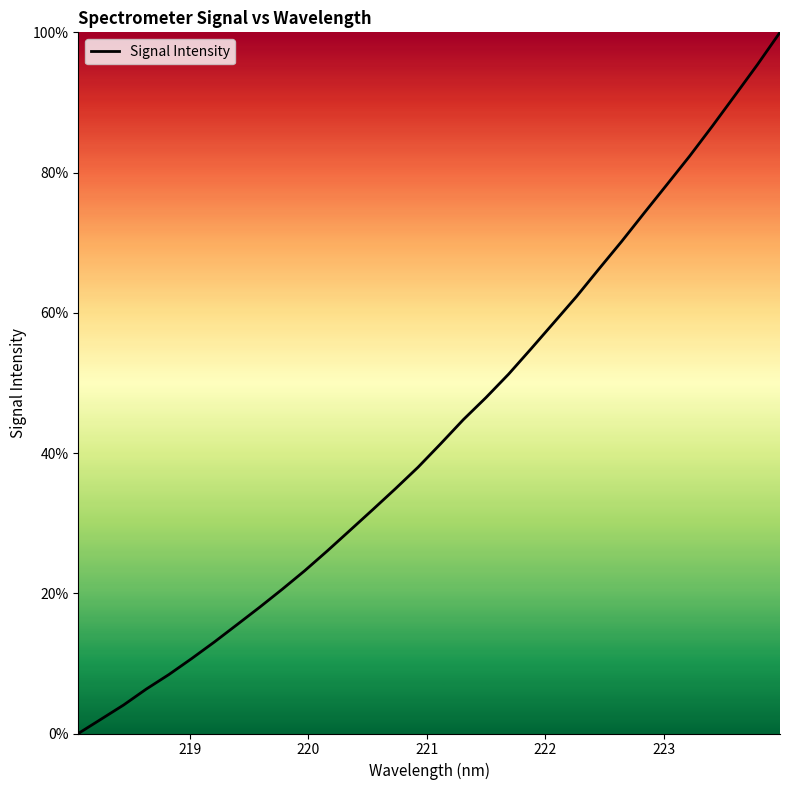

Reading right to left, extract all data points from this chart.

100.0	95.4	91.0	86.6	82.3	78.3	74.3	70.2	66.3	62.3	58.6	54.9	51.2	47.9	44.8	41.3	38.0	34.9	31.9	29.0	26.1	23.2	20.6	18.0	15.5	13.0	10.7	8.4	6.3	4.1	2.0	0.0